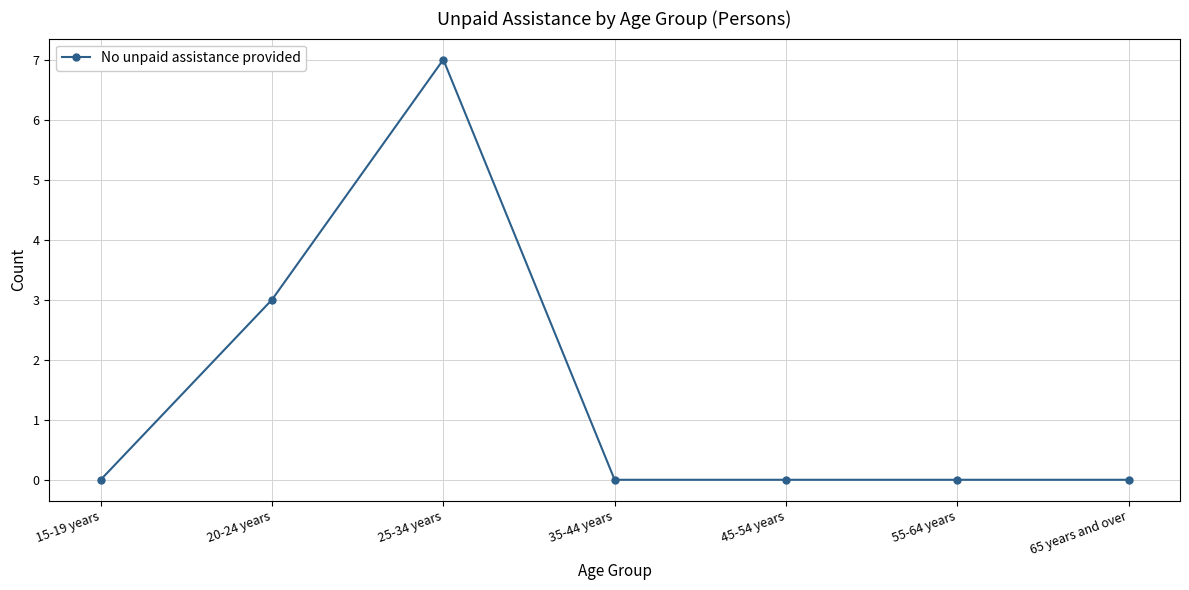

Reading left to right, what are all the values shown in this chart?

15-19 years=0	20-24 years=3	25-34 years=7	35-44 years=0	45-54 years=0	55-64 years=0	65 years and over=0